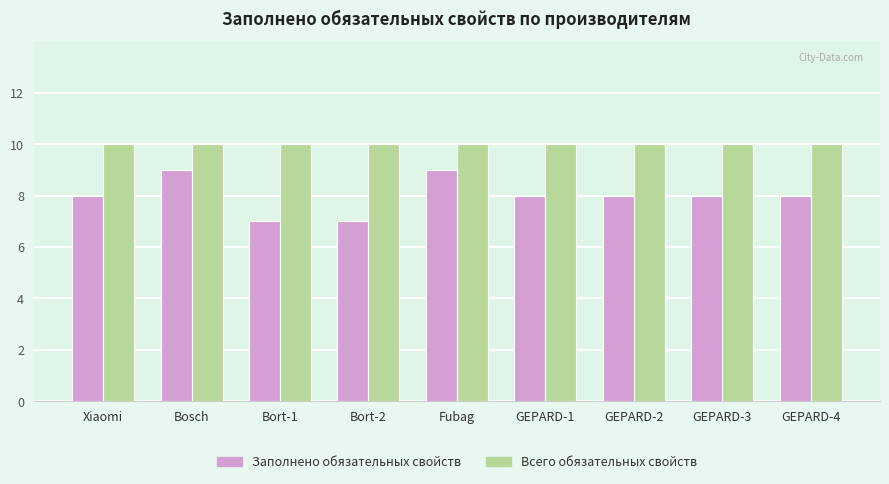

What is the total value across all series at Fubag?

19